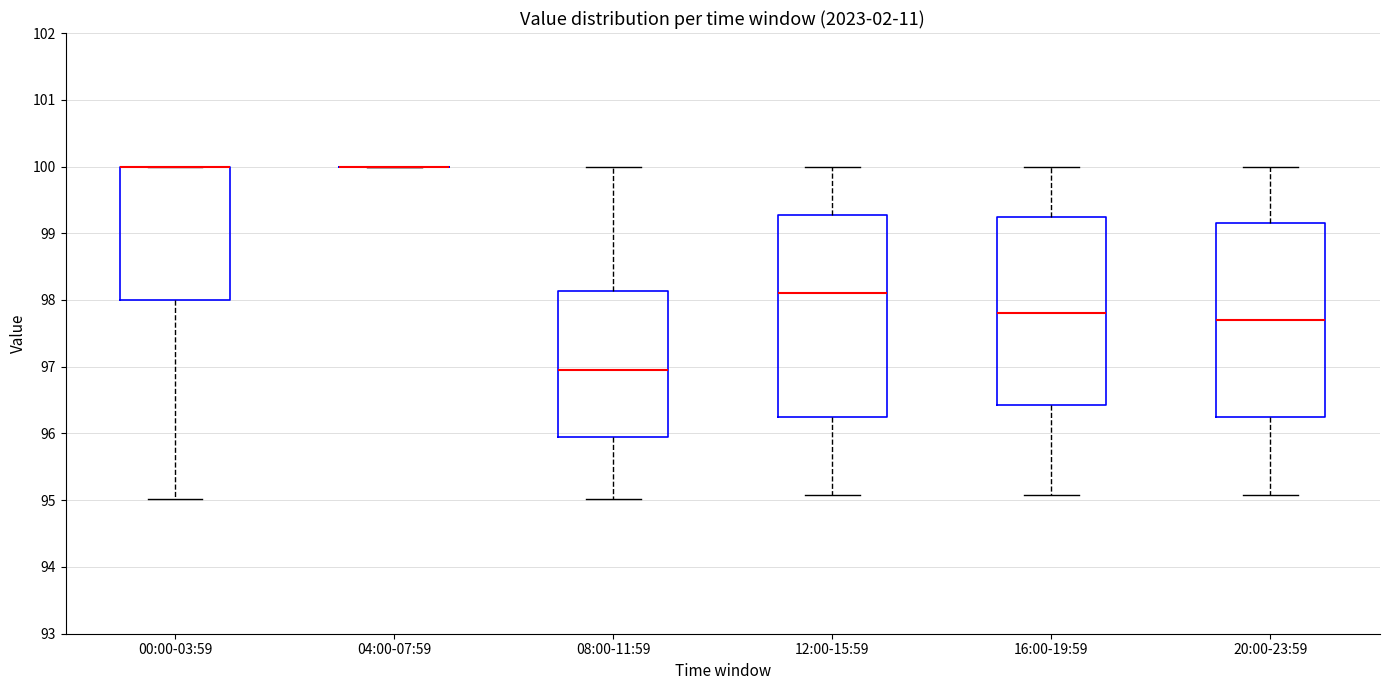

Reading left to right, transcribe this box plot: for each box, give where its median line is, the range the box spans, and where its two whiskers end, as read against the y-axis. The values are not printed on the chart, so give them approximately, as read against the axis.

00:00-03:59: median 100.0 (drawn on the box's upper edge), box 98.0 to 100.0, whiskers 95.0 to 100.0
04:00-07:59: box collapsed to a line at 100.0, whiskers 100.0 to 100.0
08:00-11:59: median 97.0, box 96.0 to 98.1, whiskers 95.0 to 100.0
12:00-15:59: median 98.1, box 96.3 to 99.3, whiskers 95.1 to 100.0
16:00-19:59: median 97.8, box 96.4 to 99.3, whiskers 95.1 to 100.0
20:00-23:59: median 97.7, box 96.3 to 99.2, whiskers 95.1 to 100.0